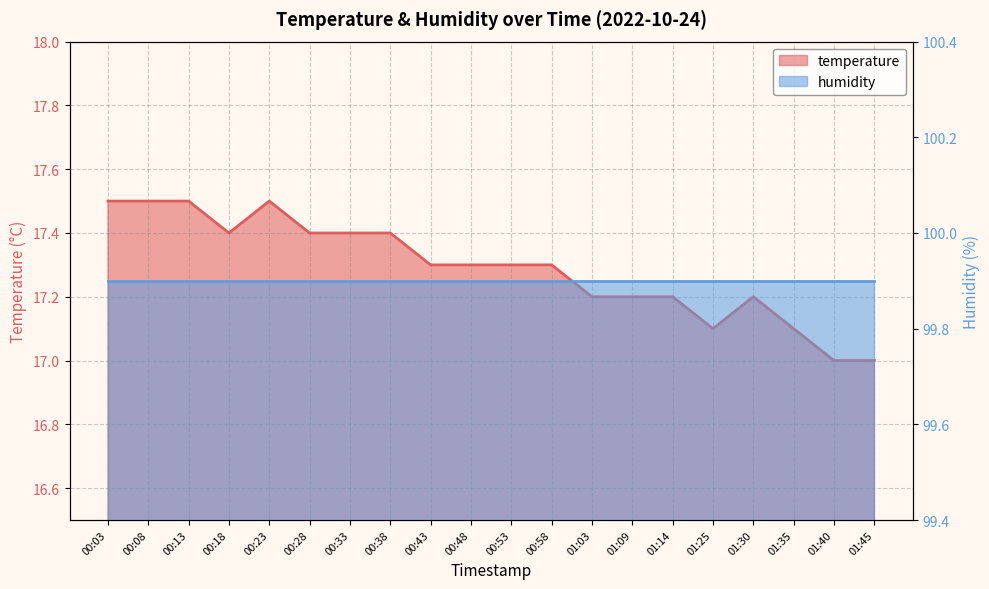

At which category does the chart reach its minimum across all series?

01:40